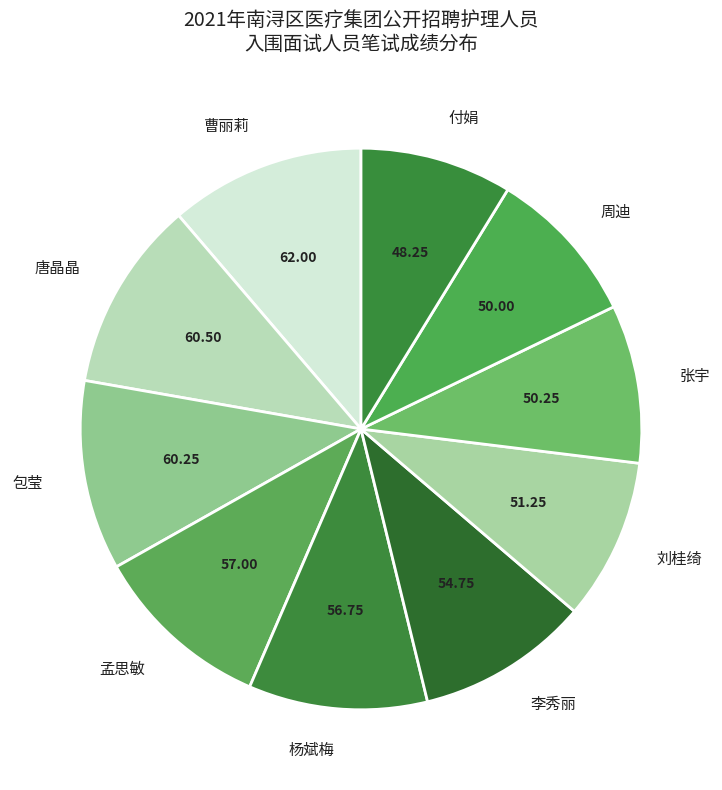

Between 杨斌梅 and 周迪, which is larger?

杨斌梅